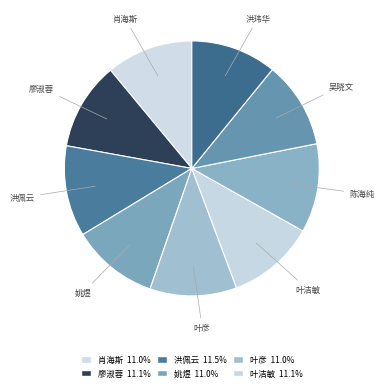

Rank the categories by value from lowest to highest.

洪玮华, 肖海斯, 姚煜, 叶彦, 吴晓文, 廖淑蓉, 叶洁敏, 陈海纯, 洪佩云